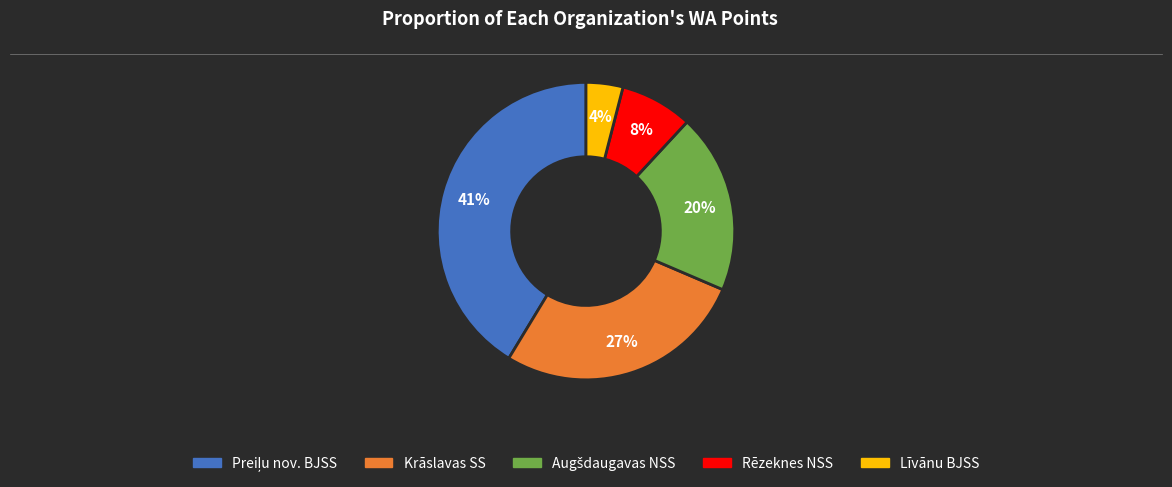

Which category has the smallest portion of the pie?

Līvānu BJSS